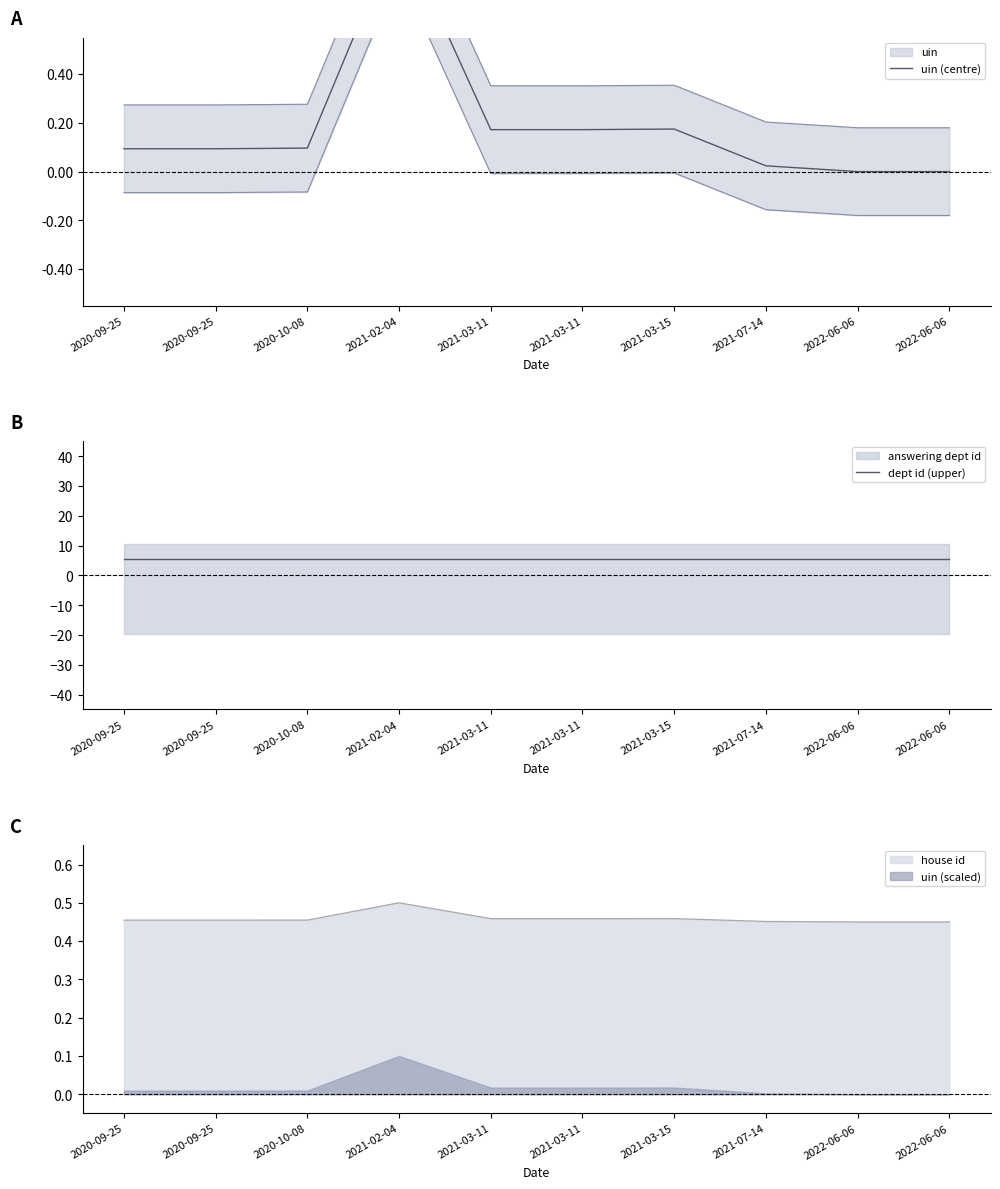

Which series has the largest range (max minus min)?

uin (centre)